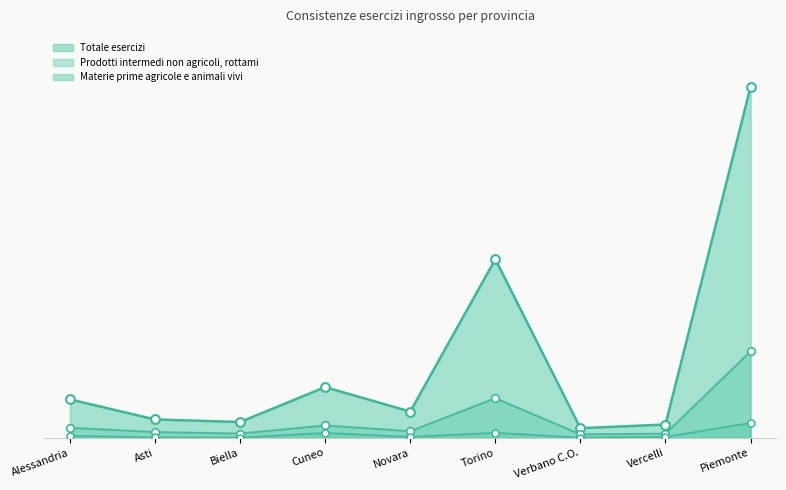

At how many categories does at least one series exceed 10453?

1